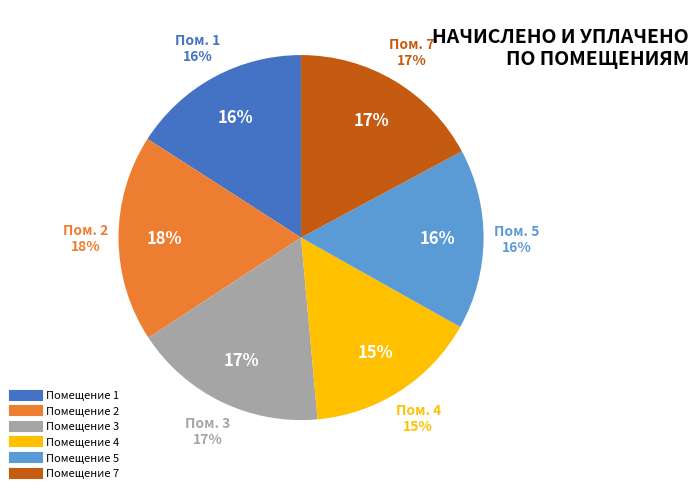

What percentage do 5 and 1 together represent?

31.9%